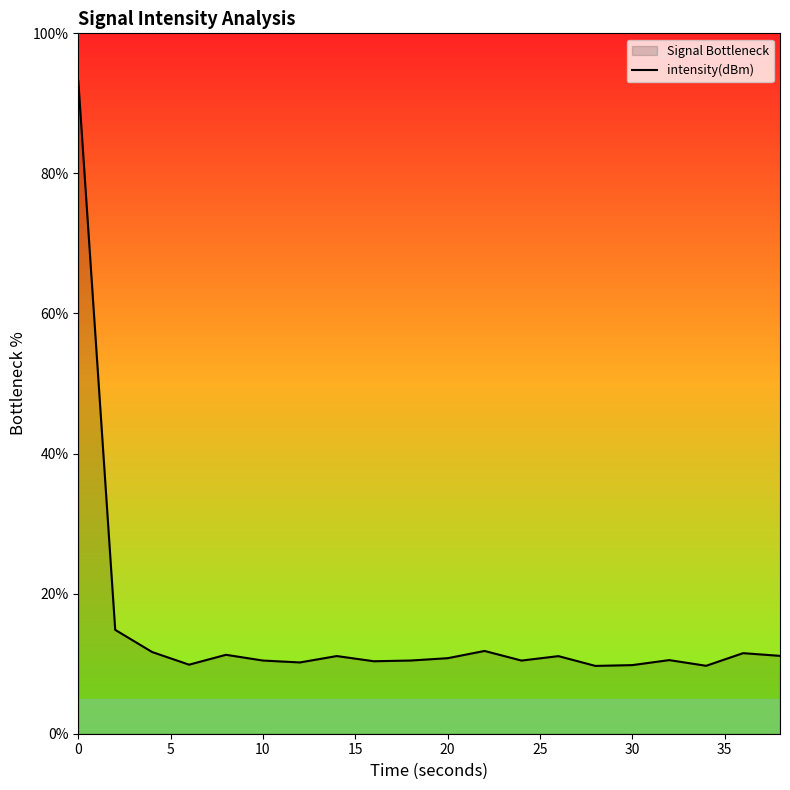

What is the approximate value at 20?

10.8